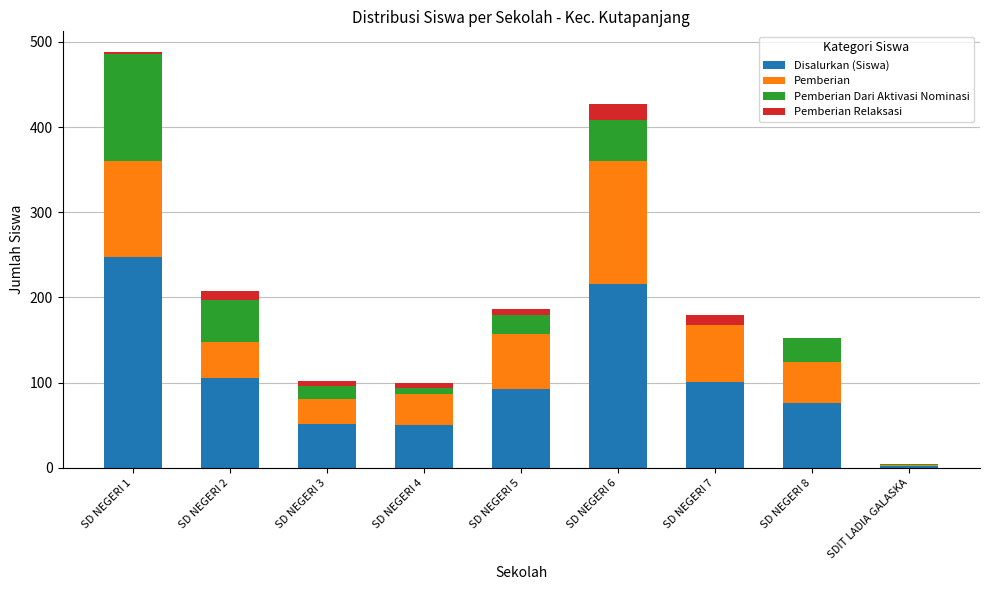

Which category has the highest value in the Disalurkan (Siswa) series?

SD NEGERI 1